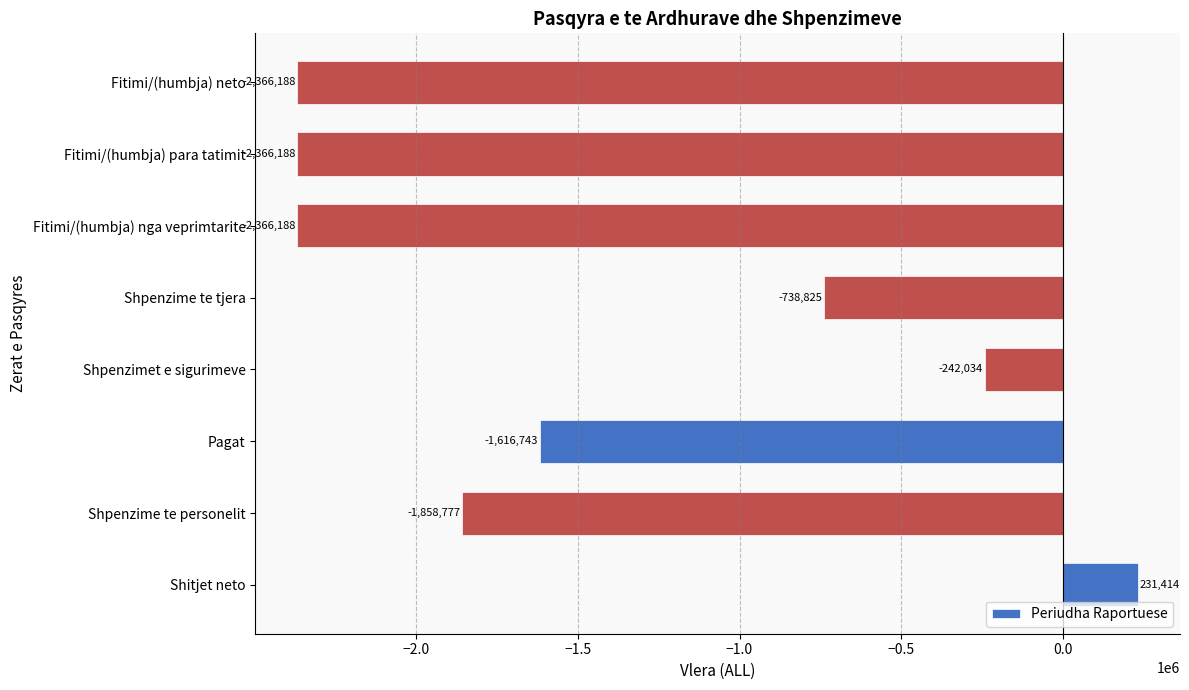

Count the values in the range -2366188 to -242034.

7